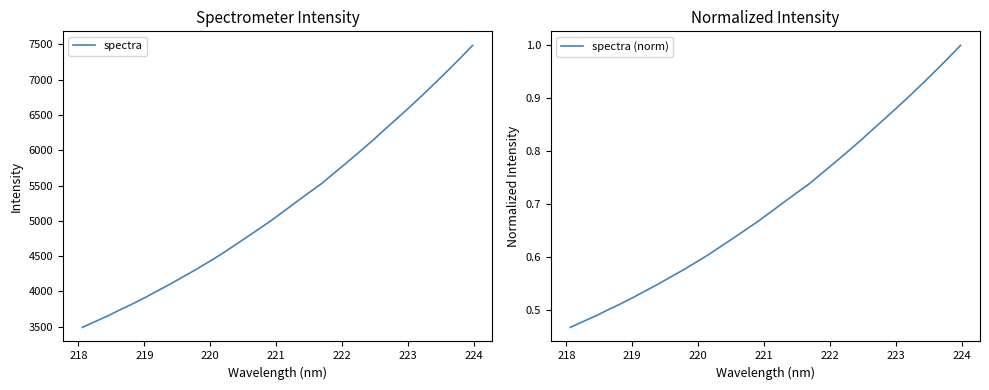

What is the maximum value shown in the chart?

7485.7